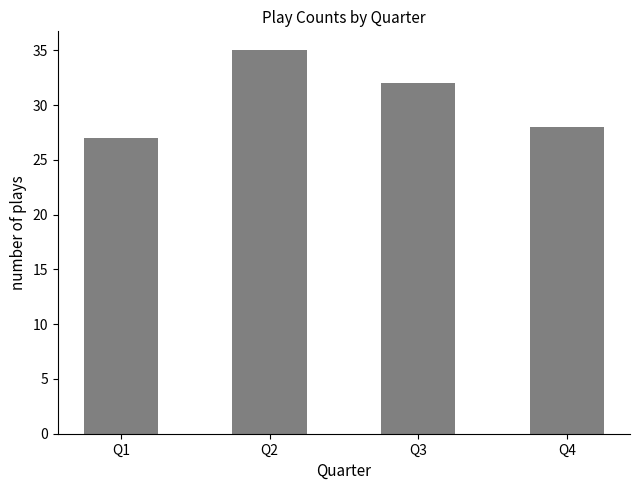

What is the greatest value displayed?

35